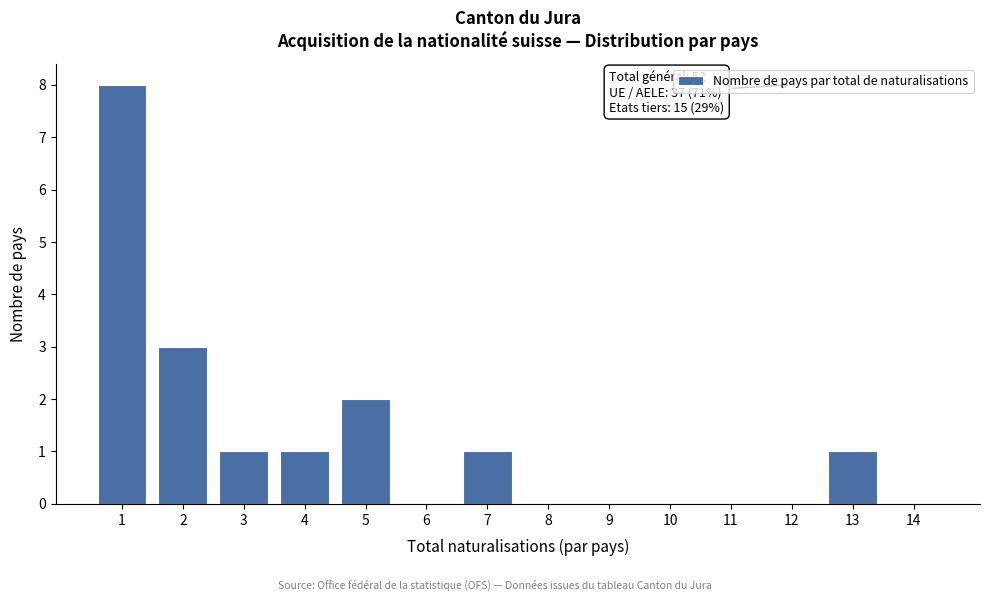

Reading left to right, list all the values displayed in this chart.

1=8	2=3	3=1	4=1	5=2	6=0	7=1	8=0	9=0	10=0	11=0	12=0	13=1	14=0